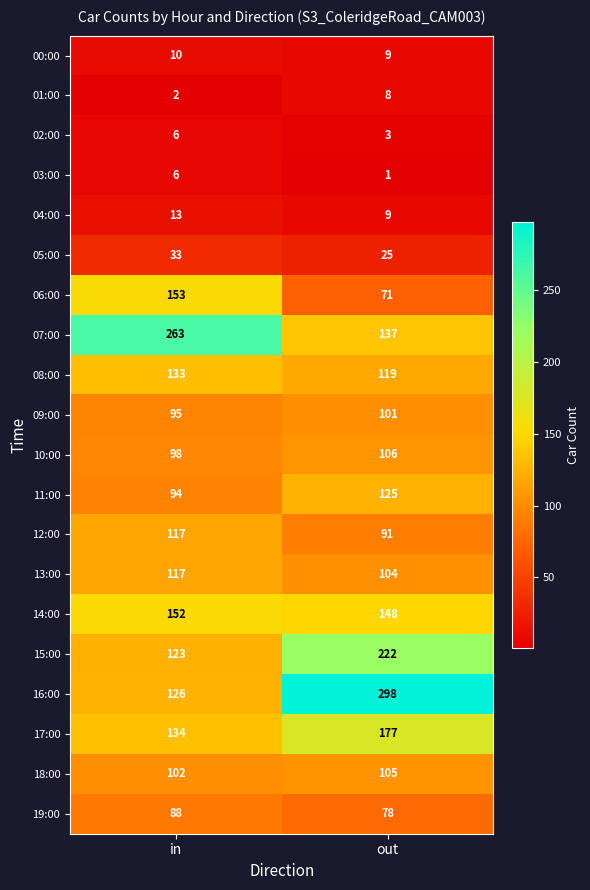

The value of 17:00 at out is 78. True or false?

False